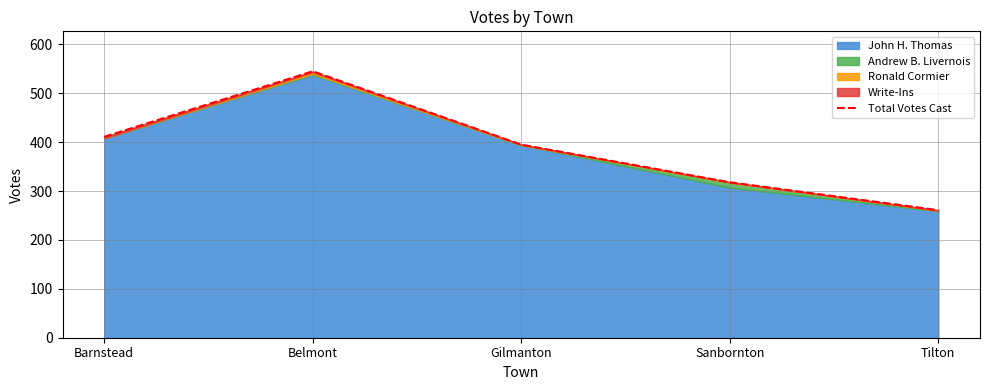

Which category has the highest value across all series?

Belmont